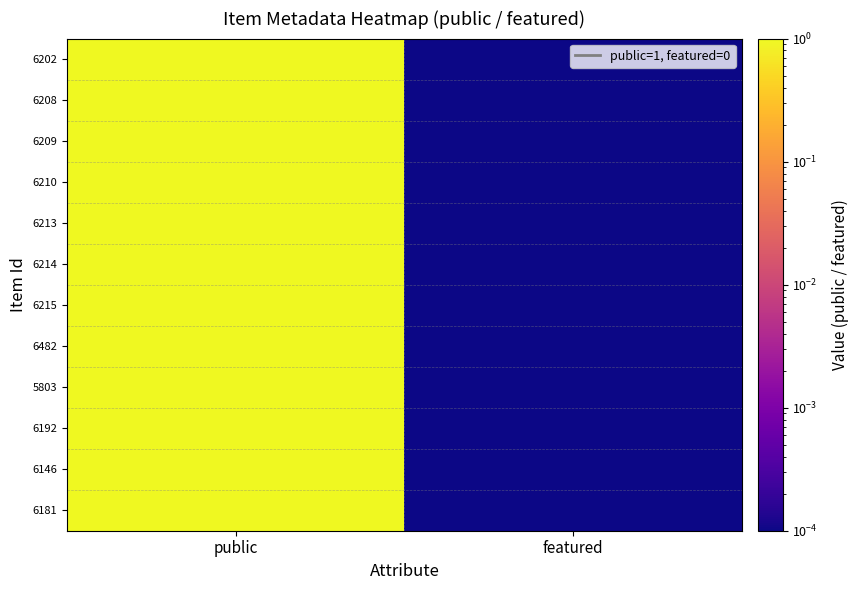

Reading right to left, what are all the values shown in this chart?

6202: featured=0.0	public=1.0
6208: featured=0.0	public=1.0
6209: featured=0.0	public=1.0
6210: featured=0.0	public=1.0
6213: featured=0.0	public=1.0
6214: featured=0.0	public=1.0
6215: featured=0.0	public=1.0
6482: featured=0.0	public=1.0
5803: featured=0.0	public=1.0
6192: featured=0.0	public=1.0
6146: featured=0.0	public=1.0
6181: featured=0.0	public=1.0